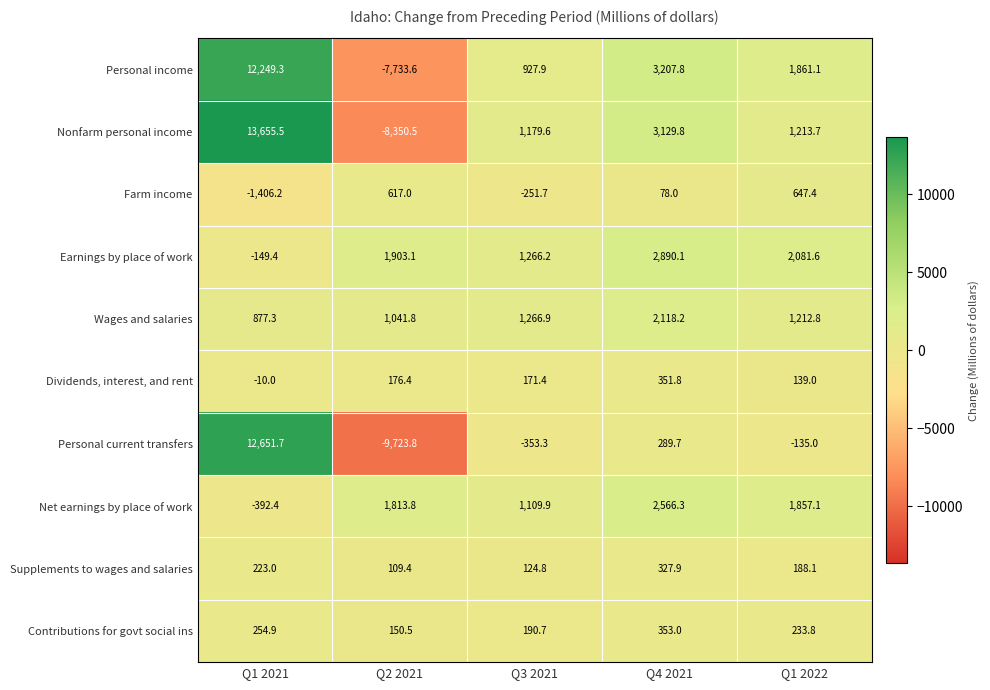

At which category is the sum across all series the highest?

Q1 2021